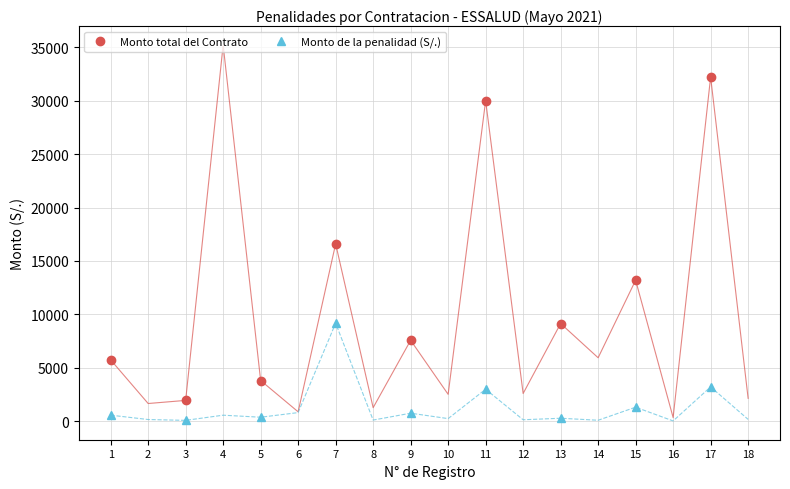

At which category does Monto total del Contrato reach its first local peak?

7